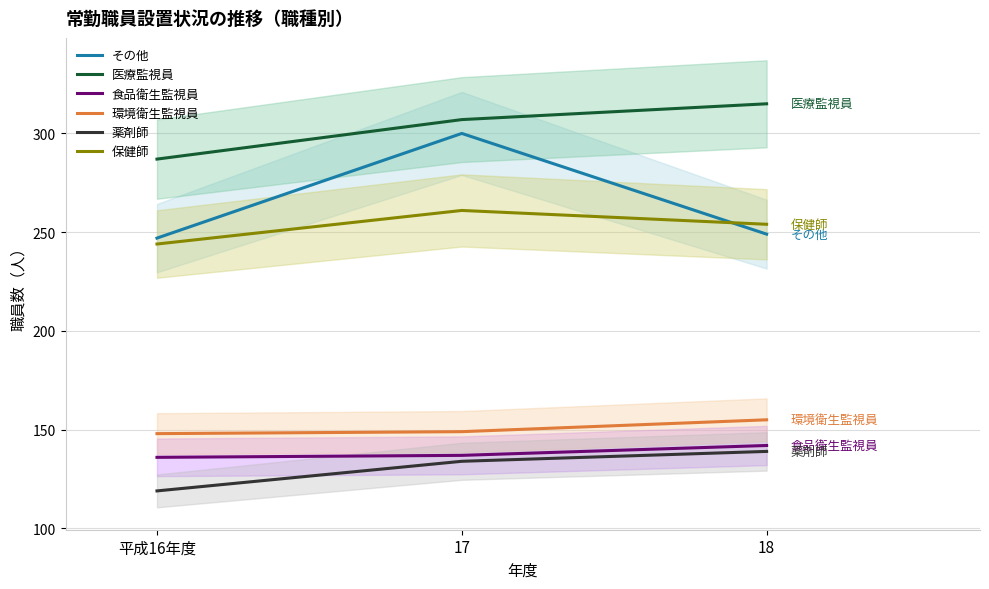

How many data points does each series have?

3